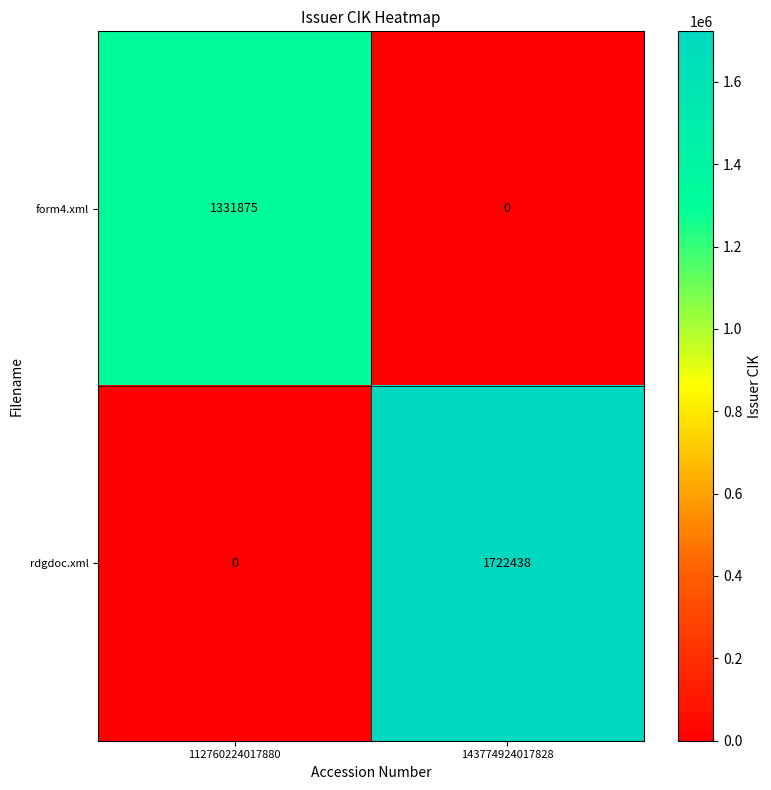

Which series has the largest range (max minus min)?

rdgdoc.xml